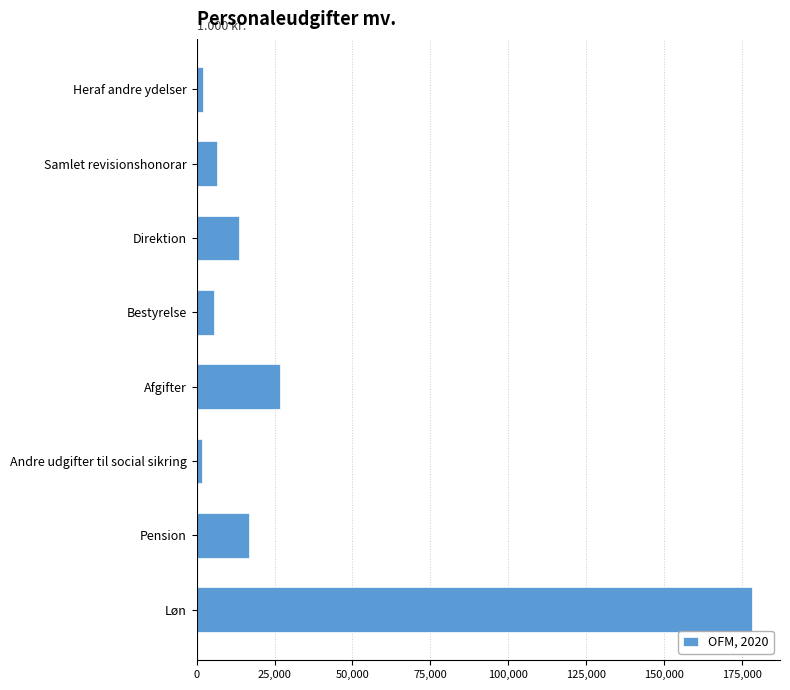

What is the difference between the second highest and second lowest values?

24760